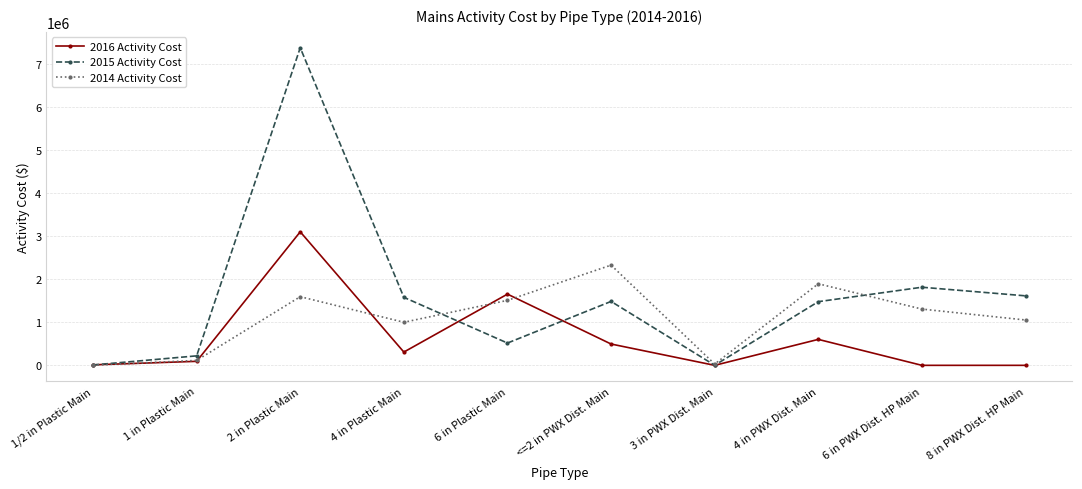

Which series has the largest total across all categories?

2015 Activity Cost